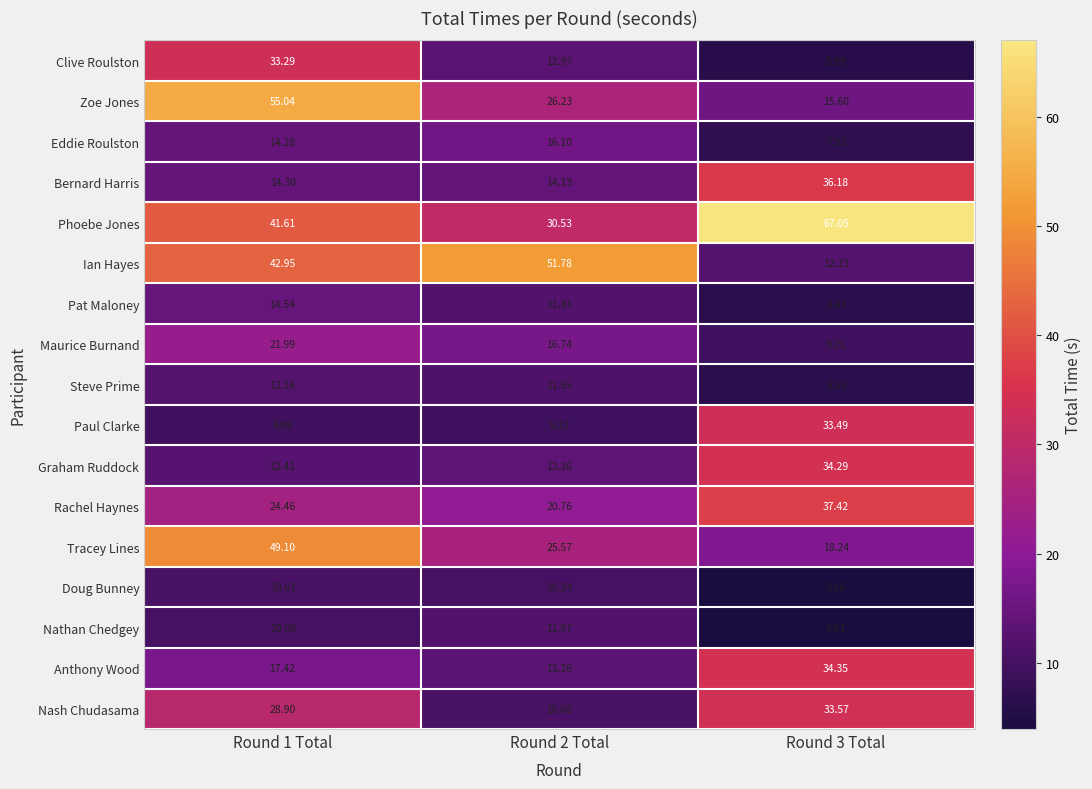

Which series has the largest range (max minus min)?

Ian Hayes